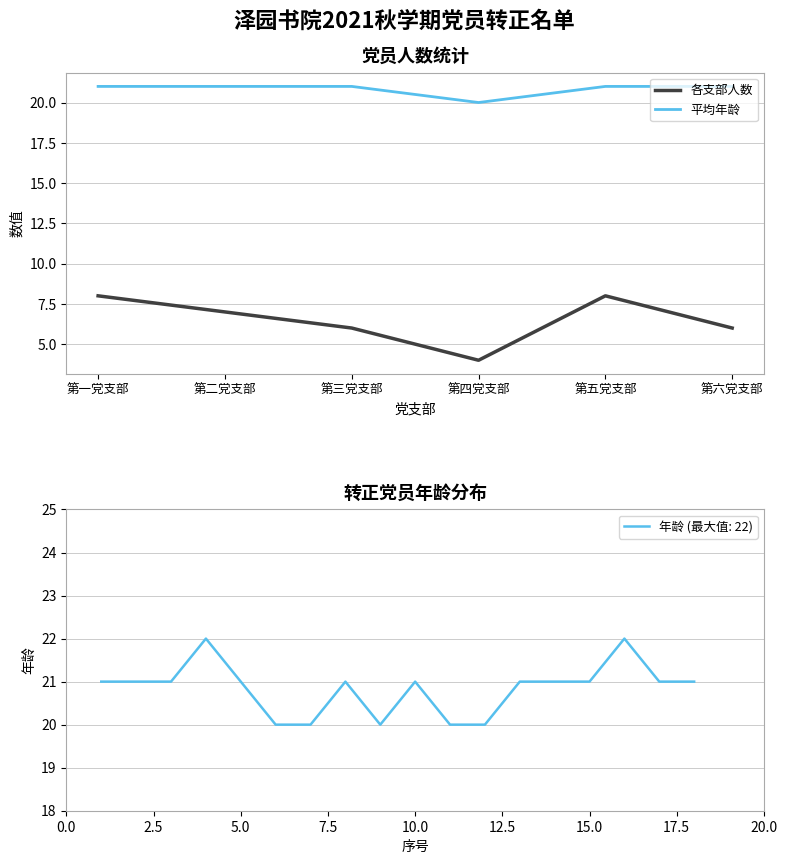

Where does the 各支部人数 series first go above 7?

第一党支部